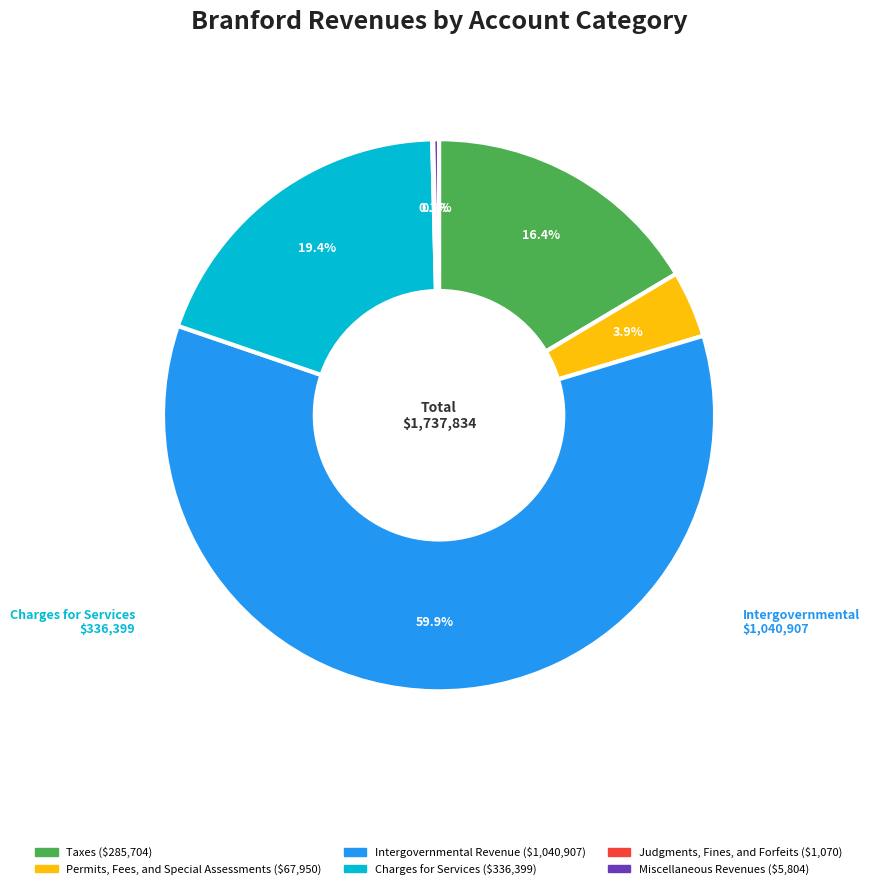

To the nearest percent, what portion does Intergovernmental Revenue represent?

60%